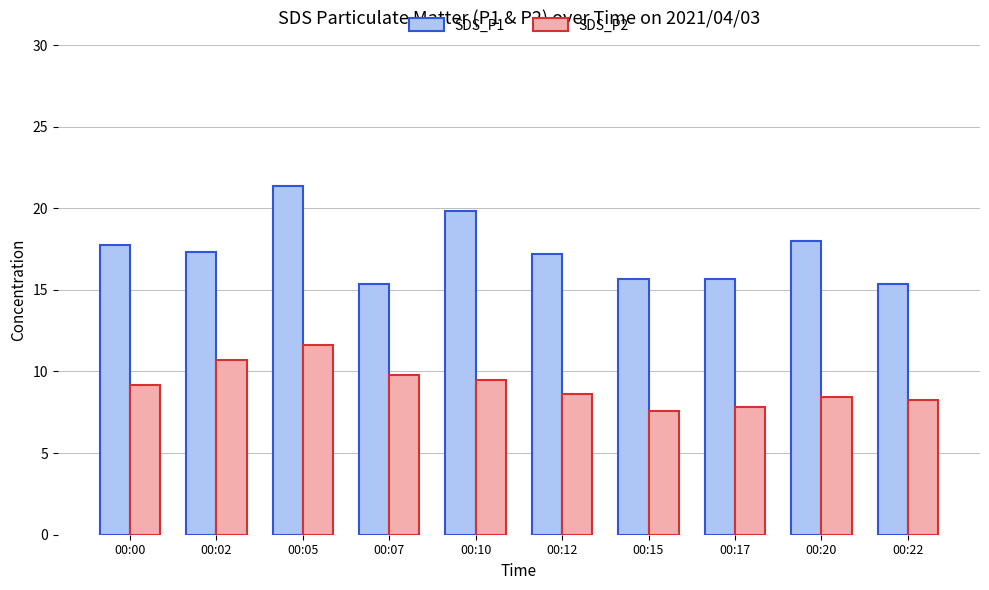

What is the difference between the maximum and minimum values in the SDS_P2 series?

4.0